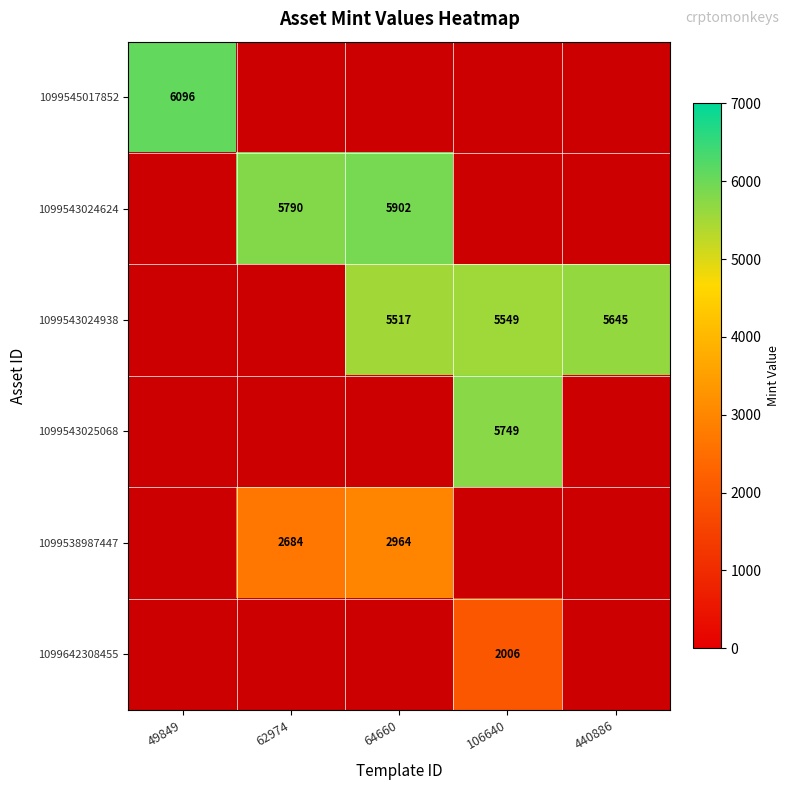

How many categories are shown in the chart?

5